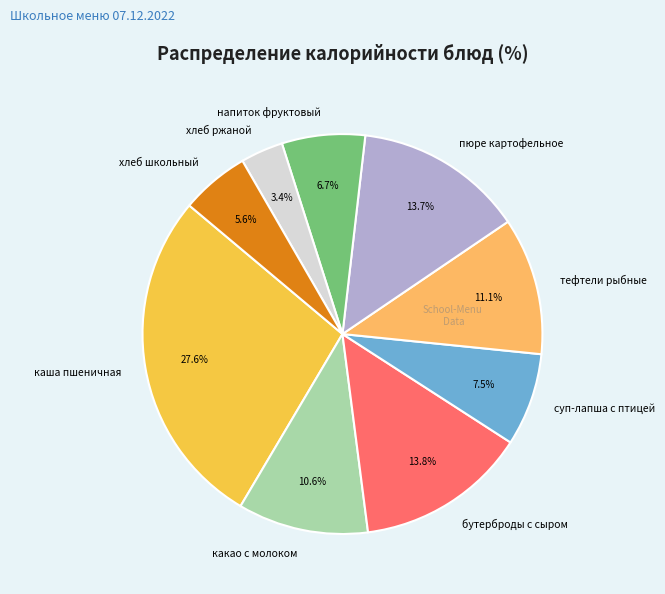

Combined, do хлеб школьный and тефтели рыбные account for over 50%?

No